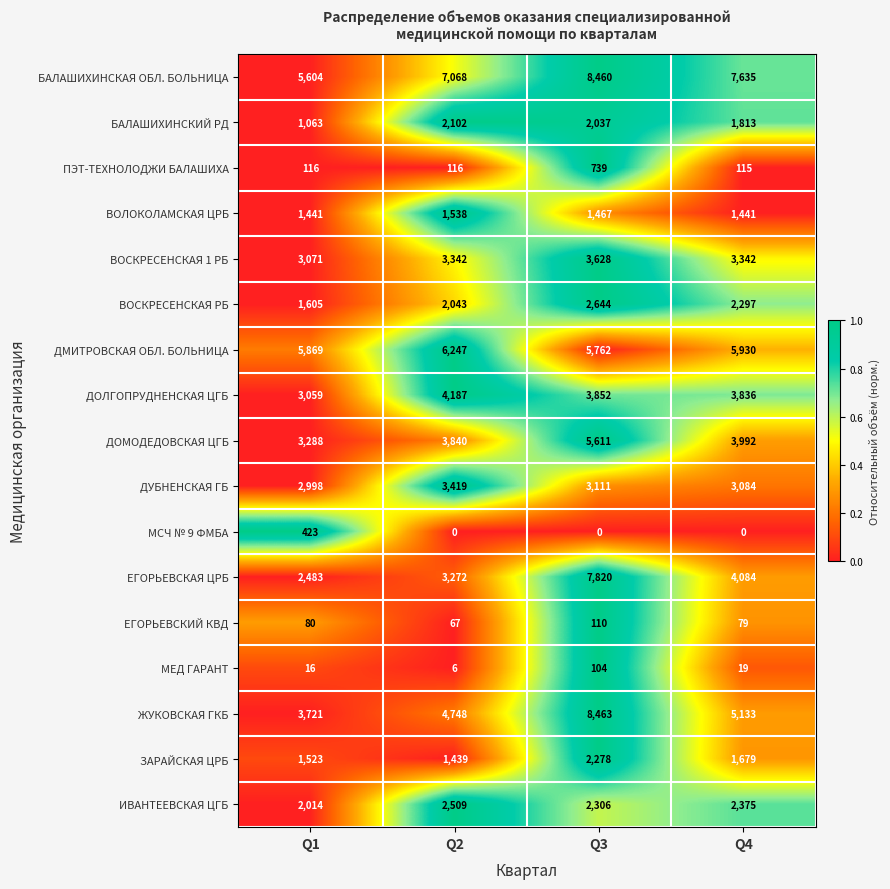

What value does the ЗАРАЙСКАЯ ЦРБ series have at Q3, to the nearest 10?

2280